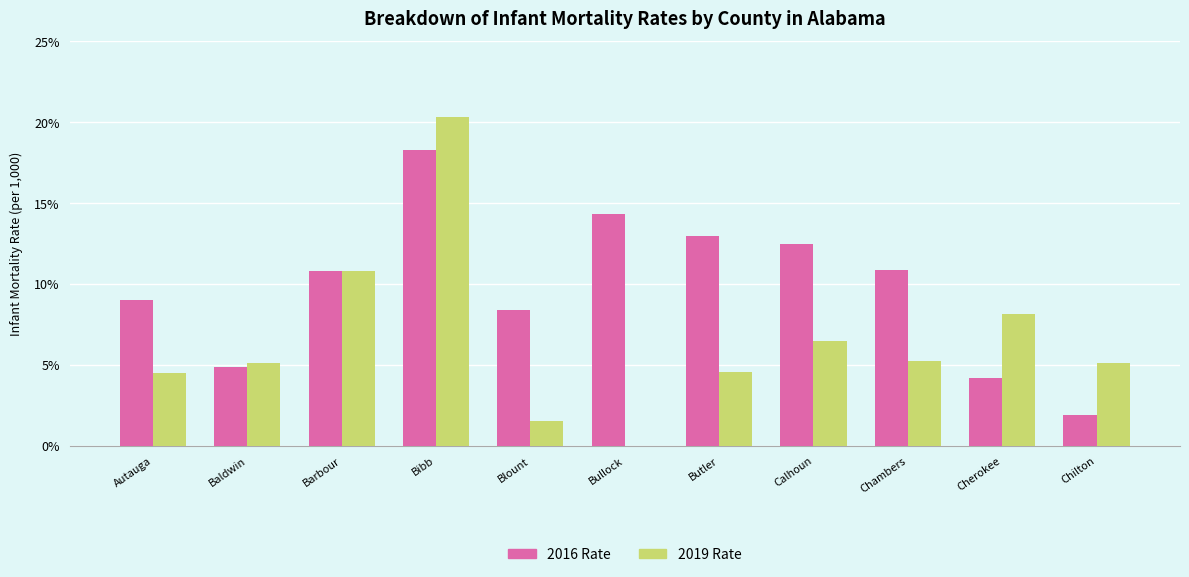

How many groups of bars are there?

11